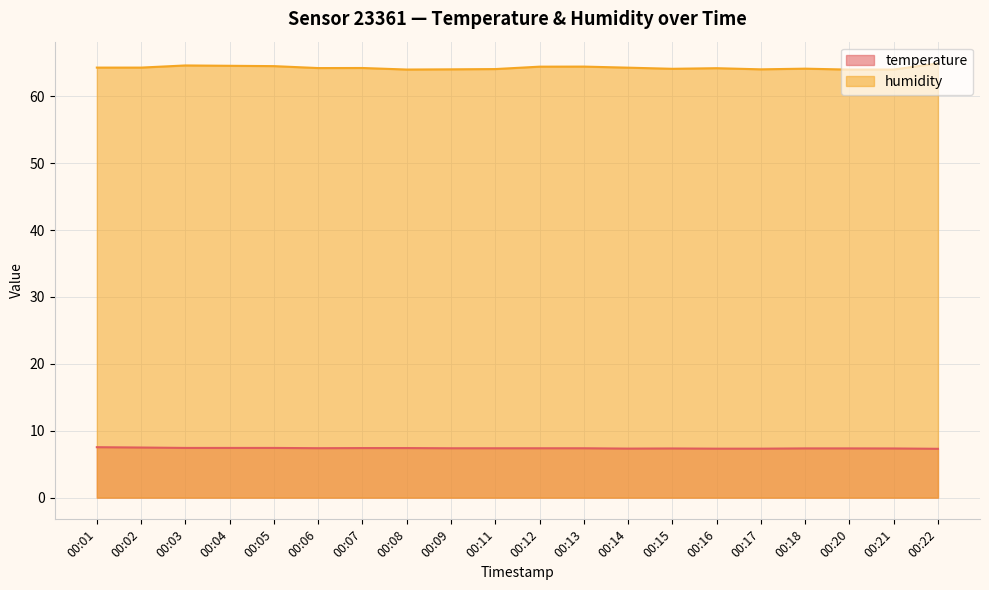

What is the difference between the second highest and second lowest values in the humidity series?

0.6